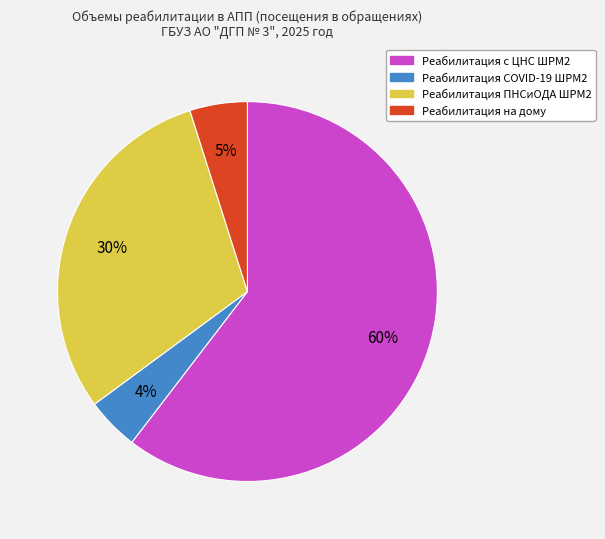

To the nearest percent, what is the combined percentage of Реабилитация на дому and Реабилитация COVID-19 ШРМ2?

9%